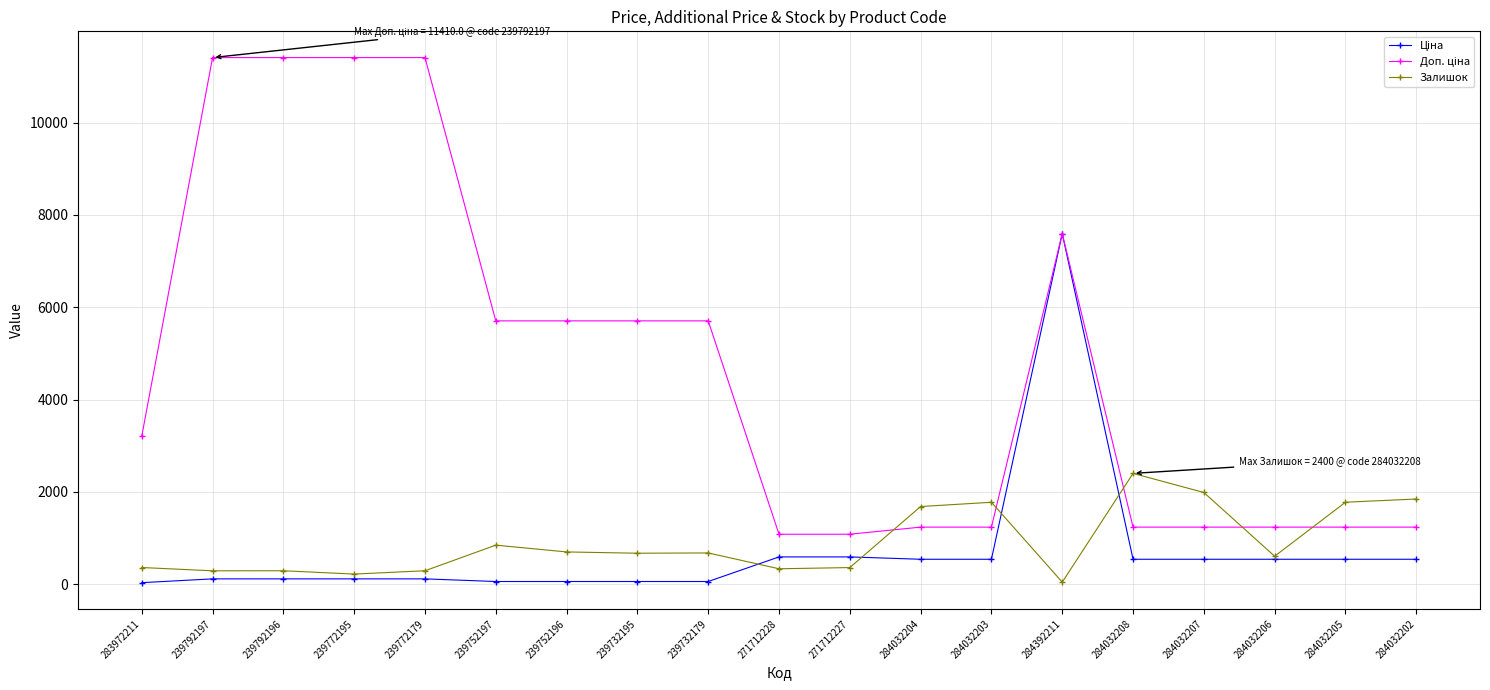

What is the value of the Залишок point at the 19th from the left?

1845.0